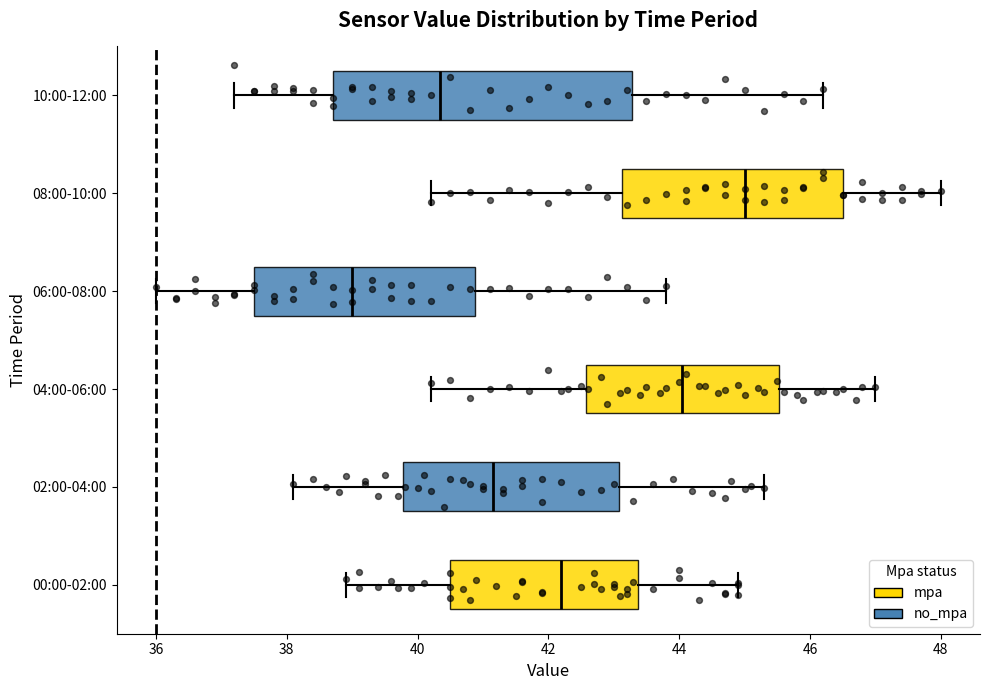

Where is the left edge of the box for 10:00-12:00 on the x-axis? The values are not printed on the chart, so give them approximately, as read against the axis.

38.8